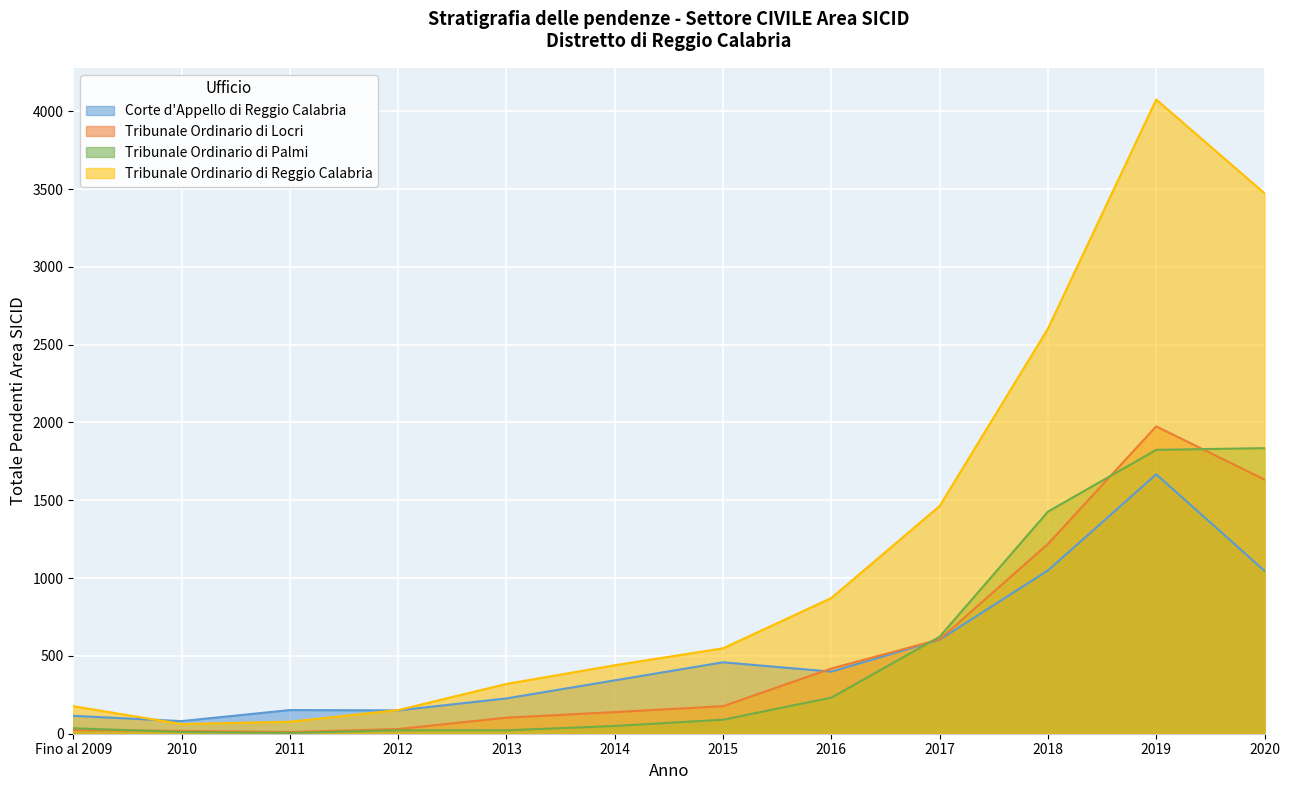

True or false: Corte d'Appello di Reggio Calabria has a value of 1441 at 2020.

False